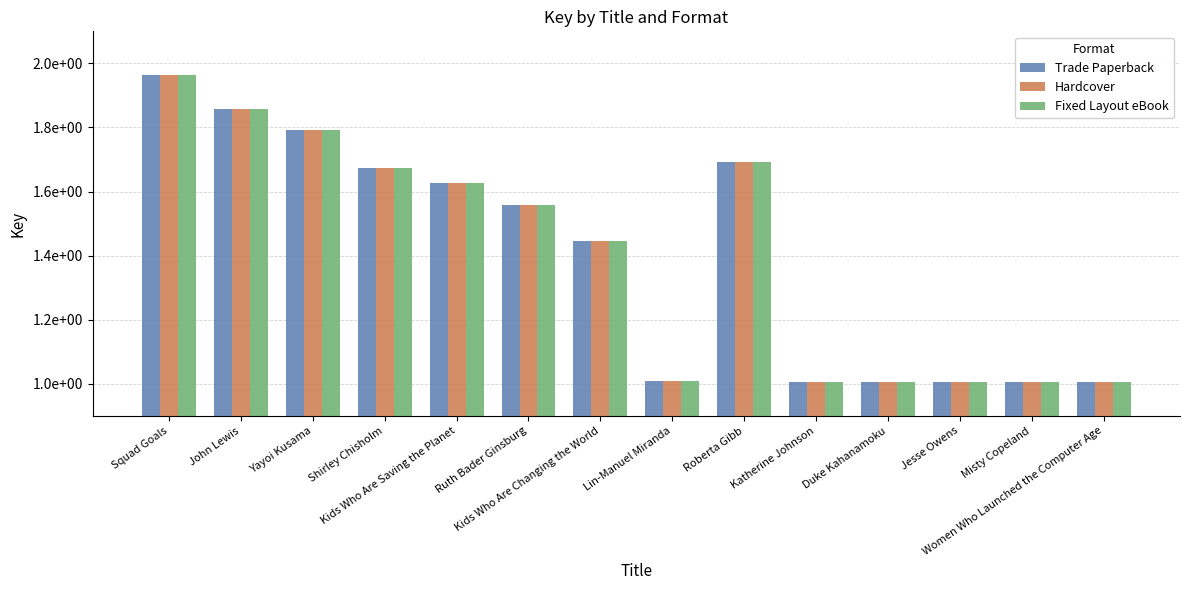

Reading left to right, extract all data points from this chart.

Trade Paperback: 196424135	185772742	179364019	167396934	162814018	155732618	144541854	100922411	169153272	100477987	100477918	100477847	100477811	100446268
Hardcover: 196424135	185772742	179364019	167396934	162814018	155732618	144541854	100922411	169153272	100477987	100477918	100477847	100477811	100446268
Fixed Layout eBook: 196424135	185772742	179364019	167396934	162814018	155732618	144541854	100922411	169153272	100477987	100477918	100477847	100477811	100446268